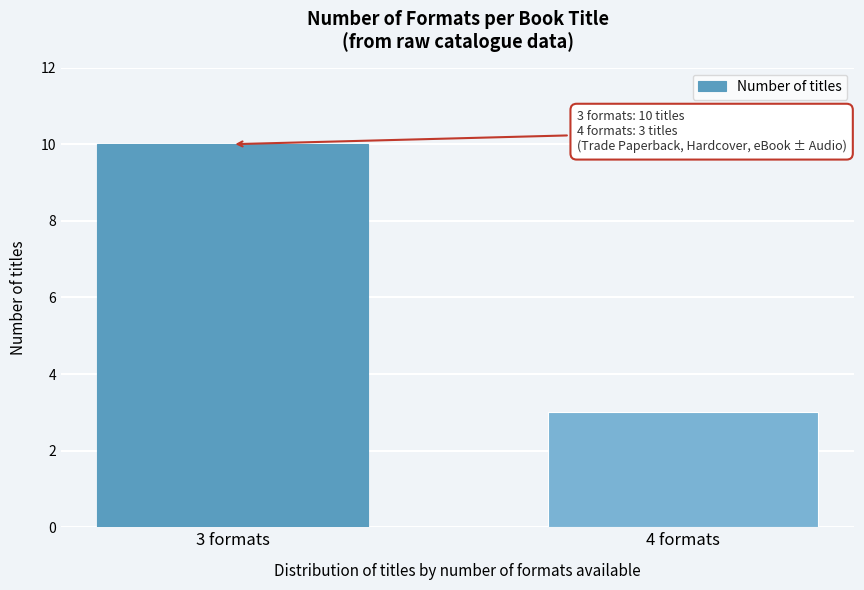

Reading left to right, what are all the values shown in this chart?

10	3